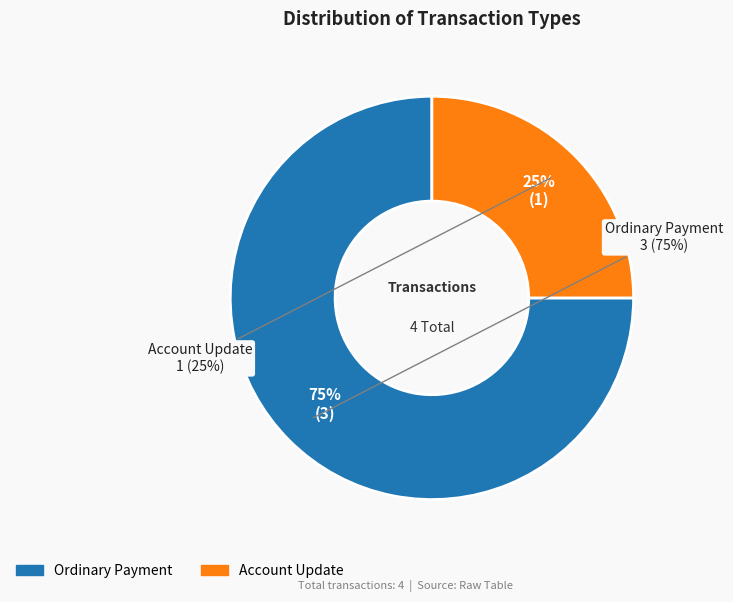

What is the change in value from Ordinary Payment to Account Update?

-2